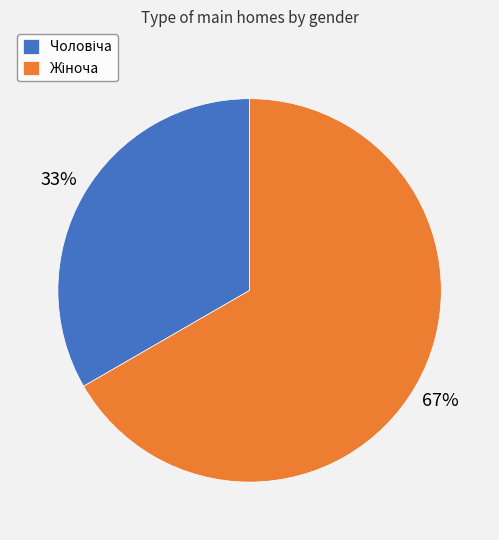

How many segments does this pie chart have?

2